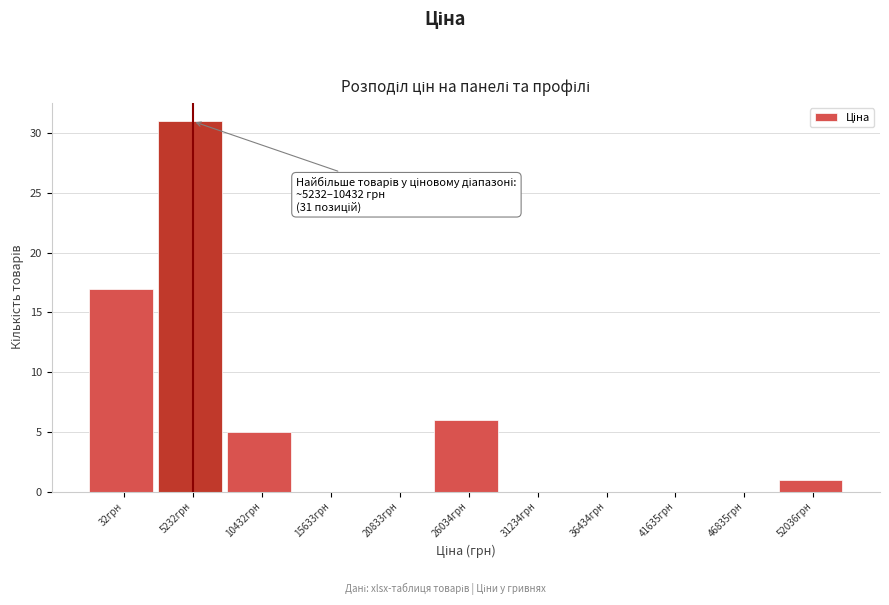

Reading left to right, extract all data points from this chart.

32грн=17	5232грн=31	10432грн=5	15633грн=0	20833грн=0	26034грн=6	31234грн=0	36434грн=0	41635грн=0	46835грн=0	52036грн=1